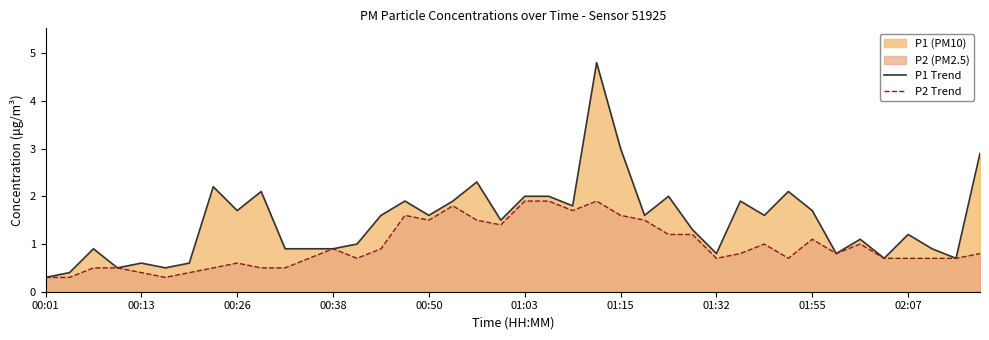

What is the total value across all series at 01:03?

3.9